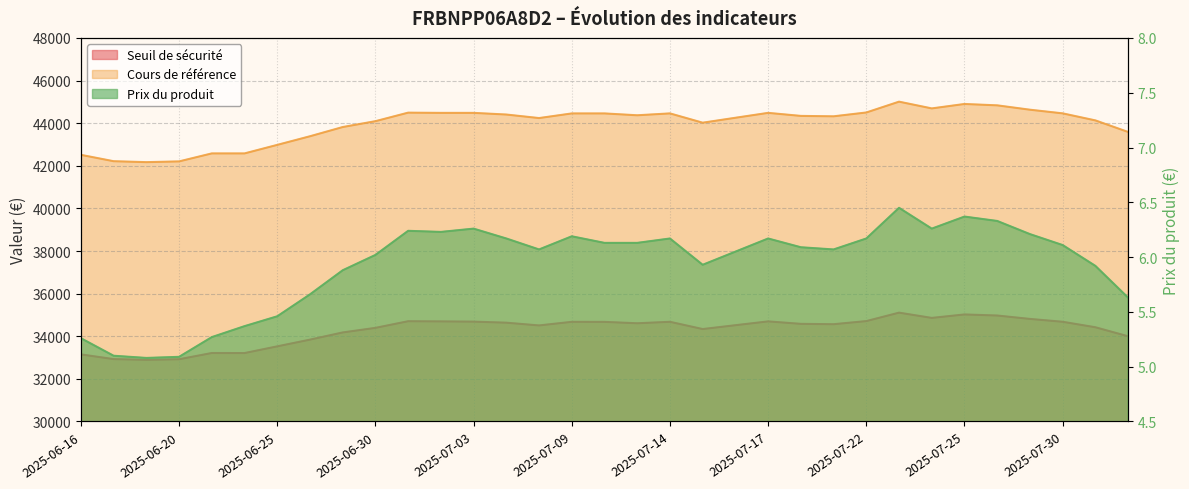

What is the spread (max minus min) of values at 2025-07-23?

45003.8